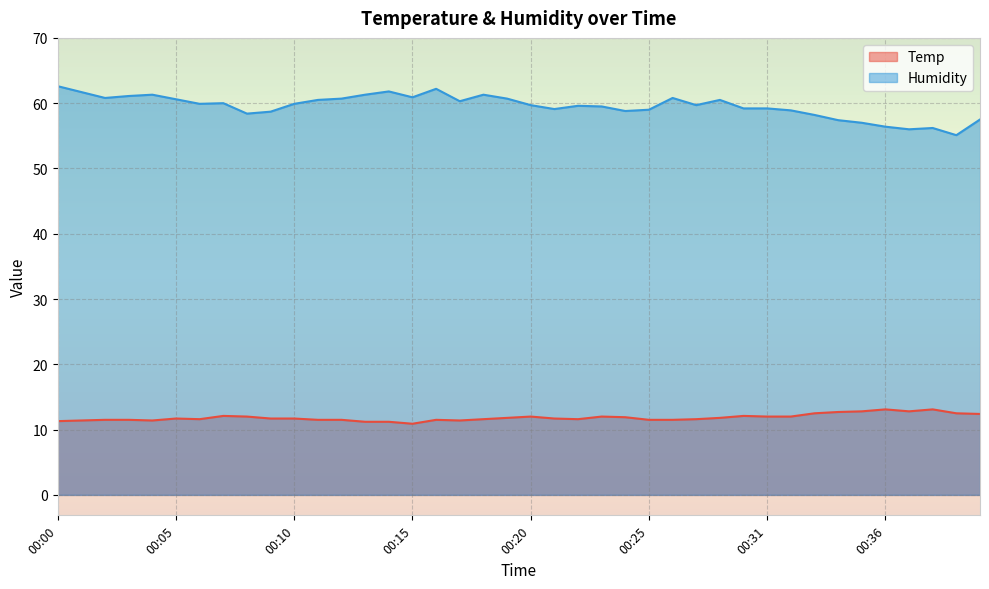

Which series has the widest spread of values?

Humidity